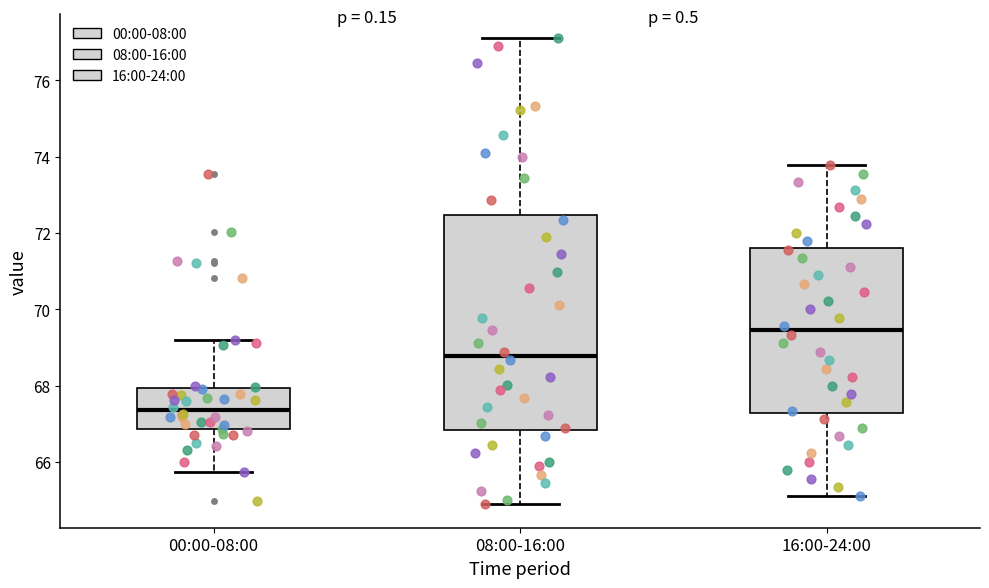

Reading left to right, read every box against the y-axis: the position of its median line, the range the box covers, and the ends of its whiskers. The values are not printed on the chart, so give them approximately, as read against the axis.

00:00-08:00: median 67.4, box 66.8 to 68.0, whiskers 65.8 to 69.2
08:00-16:00: median 68.8, box 66.8 to 72.4, whiskers 64.8 to 77.2
16:00-24:00: median 69.4, box 67.2 to 71.6, whiskers 65.2 to 73.8